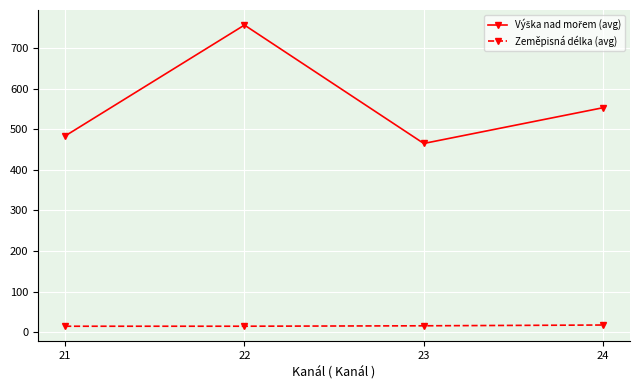

True or false: Zeměpisná délka (avg) has more than 1 points higher than both neighbors.

False